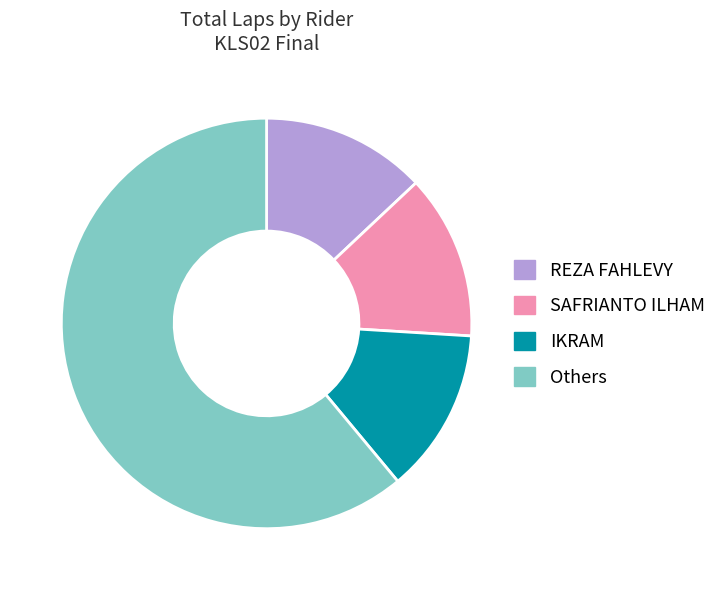

The SAFRIANTO ILHAM slice represents 5% of the pie. True or false?

False